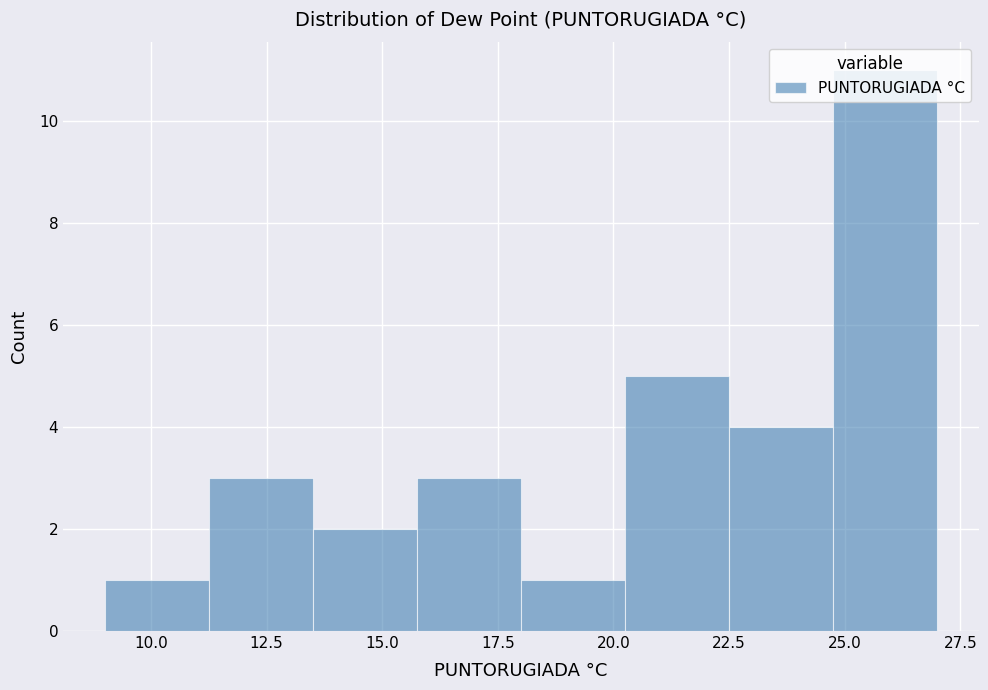

How tall is the bar that spans 11.25 to 13.50 on the x-axis? Neither the bar edges nor the heights are printed on the chart, so give them approximately, as read against the axes.

3